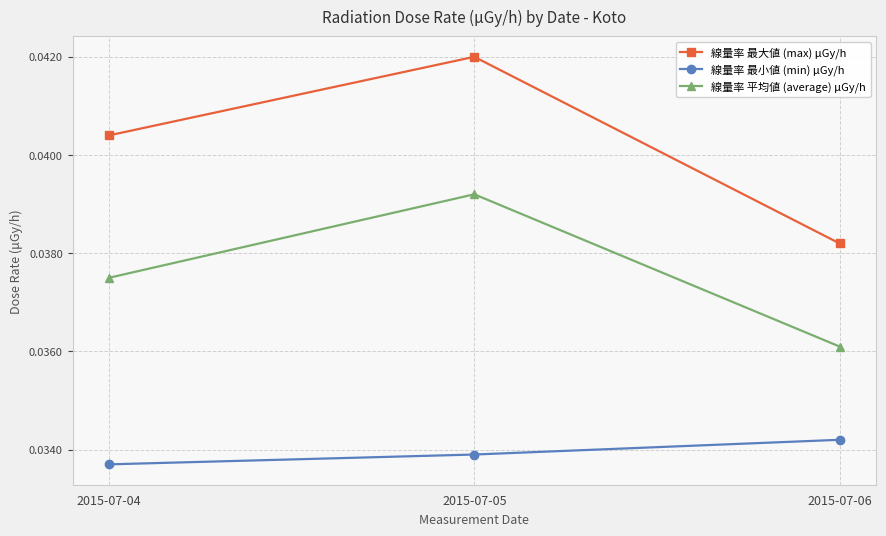

How many distinct data groups are displayed?

3